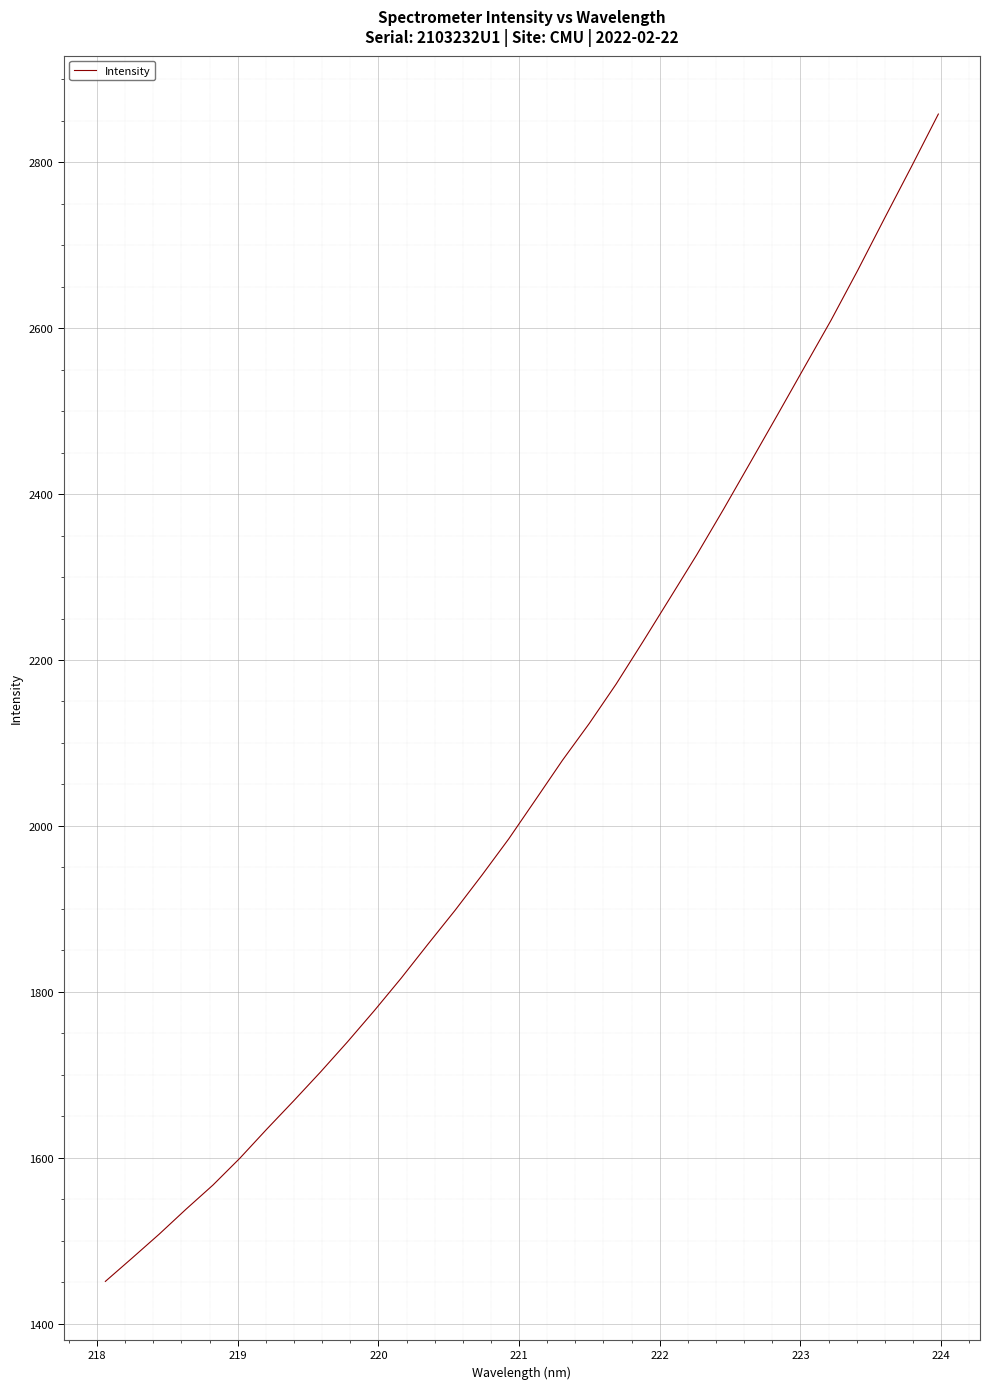

What is the maximum value shown in the chart?

2858.0